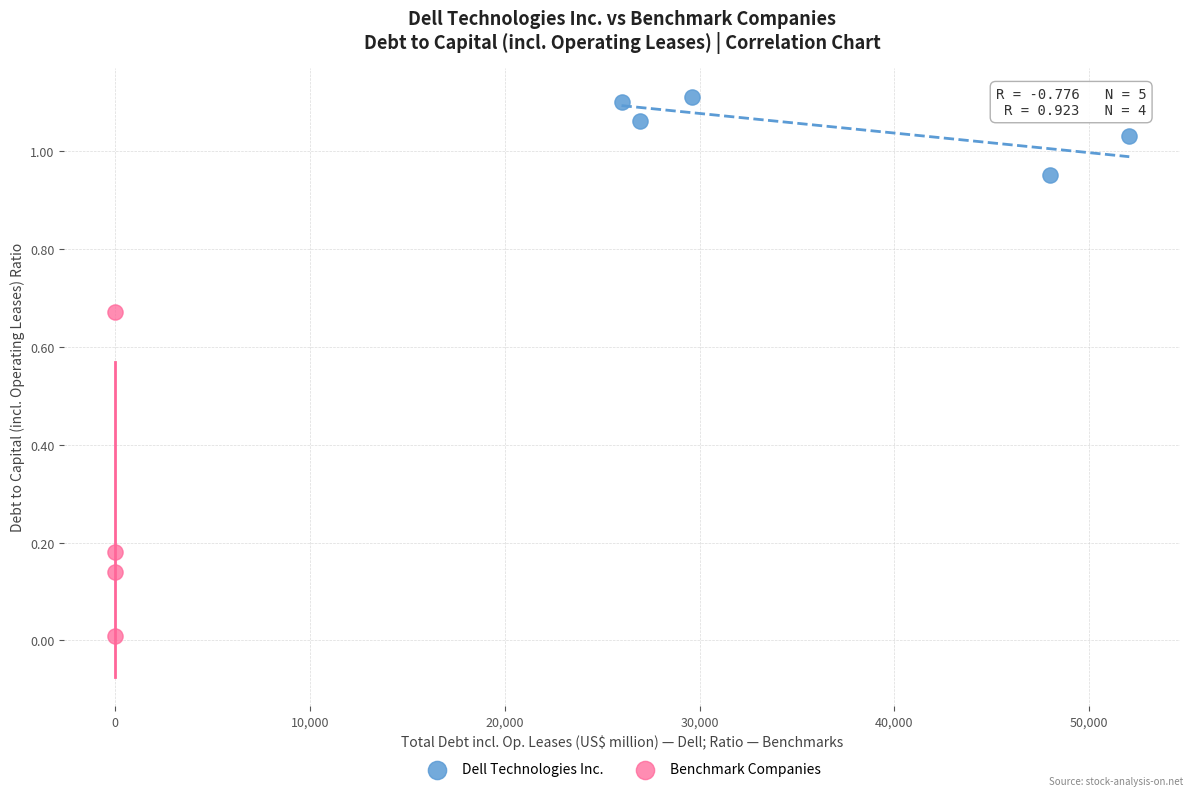

Which series reaches the maximum Y coordinate?

Dell Technologies Inc.